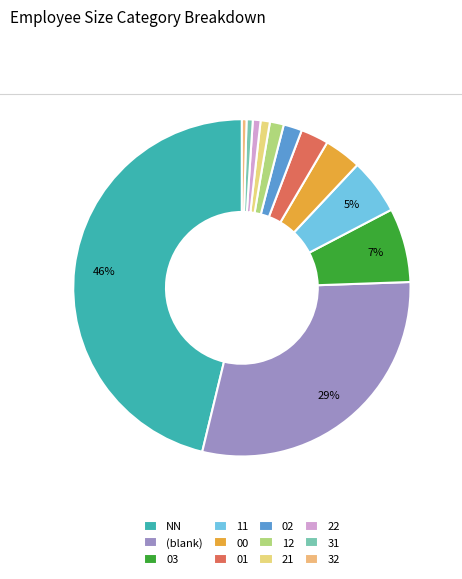

How many segments does this pie chart have?

12